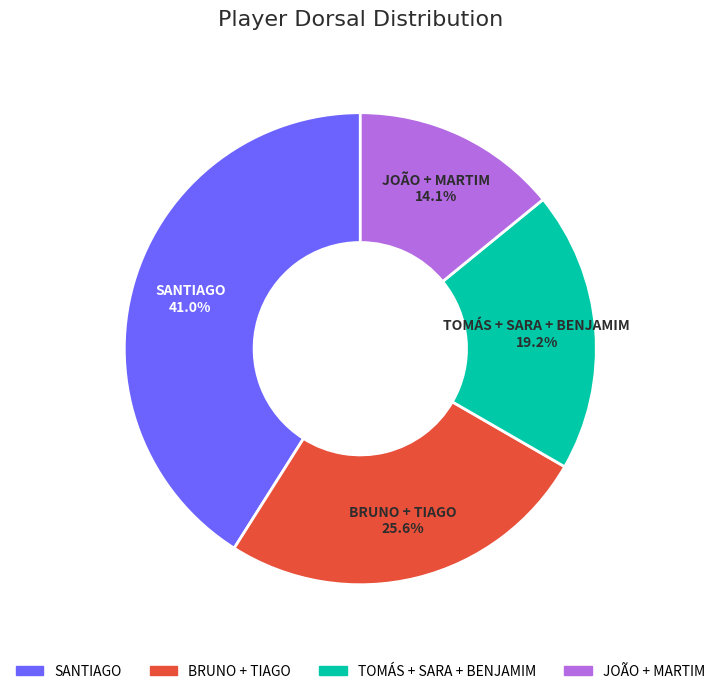

Is there any slice that represents more than half of the pie?

No